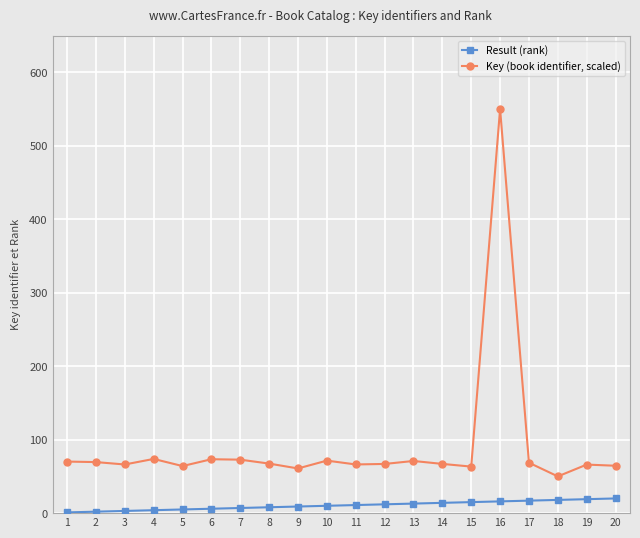

True or false: Key (book identifier, scaled) has a value of 102.5 at 5.

False